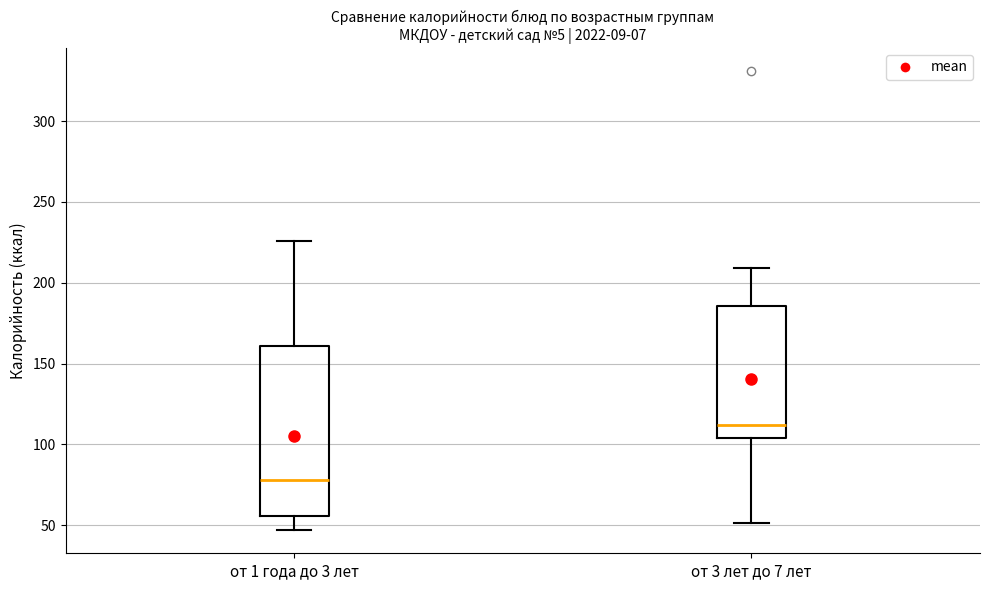

Which box is the tallest, from its lower edge to its upper edge?

от 1 года до 3 лет